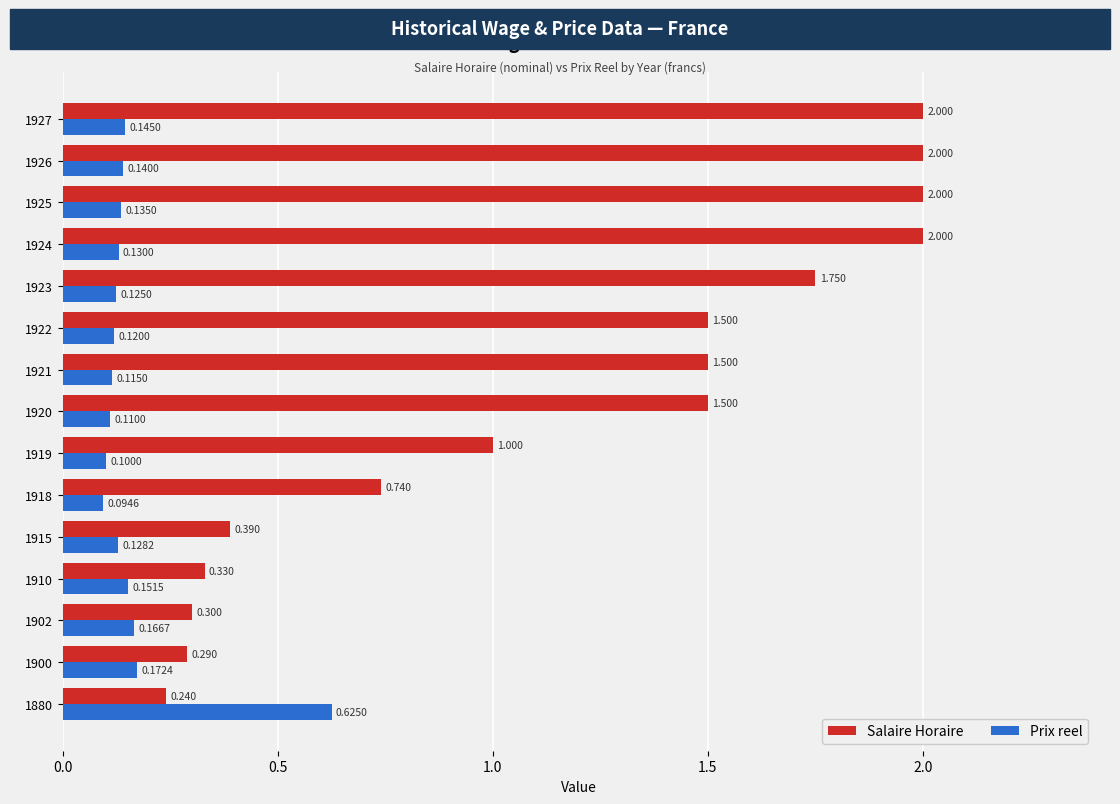

List the series in order of their peak value, lowest first.

Prix reel, Salaire Horaire